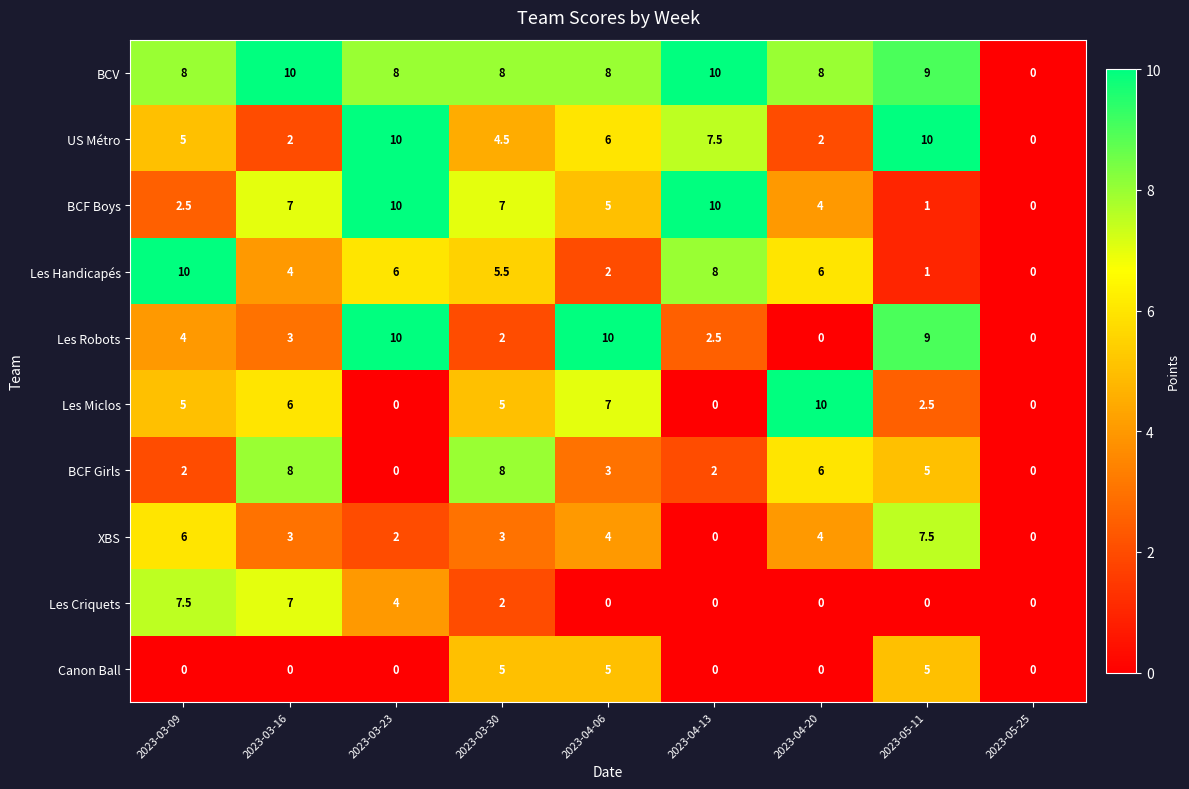

What is the spread (max minus min) of values at 2023-03-16?

10.0